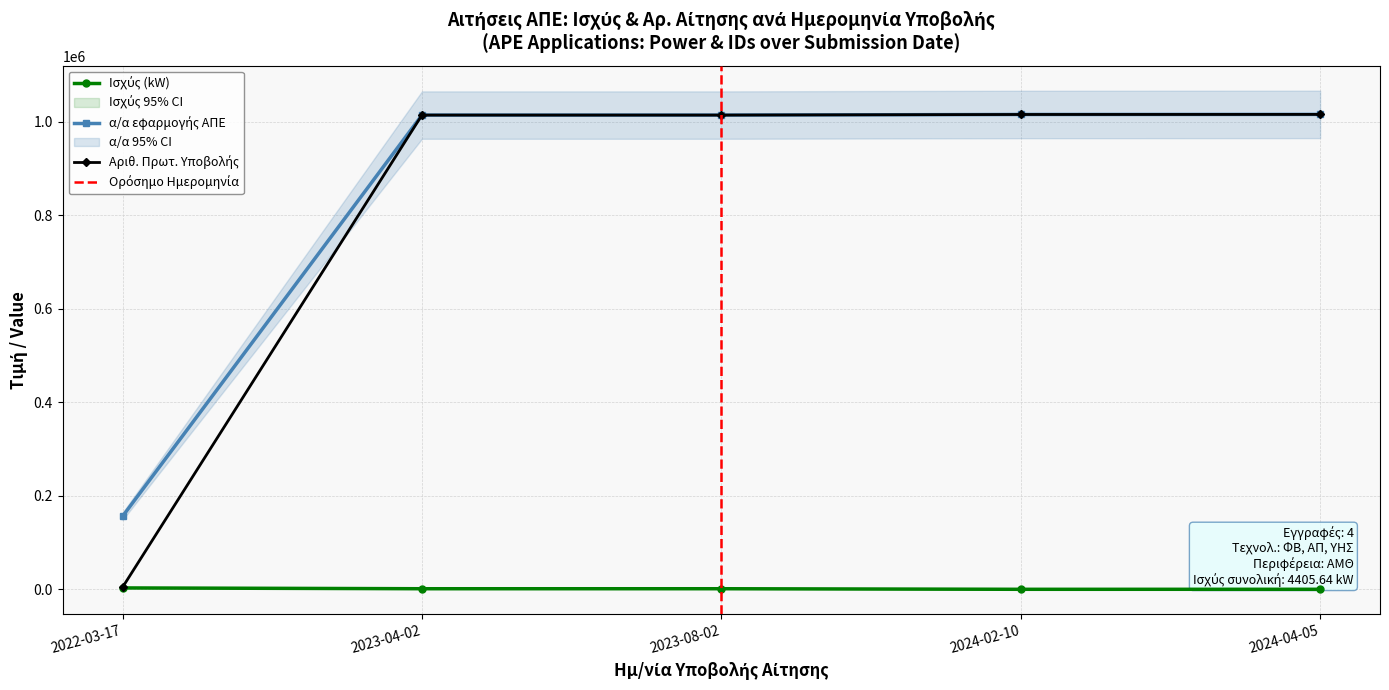

At which label is Ισχύς (kW) closest to 1525?

2023-04-02